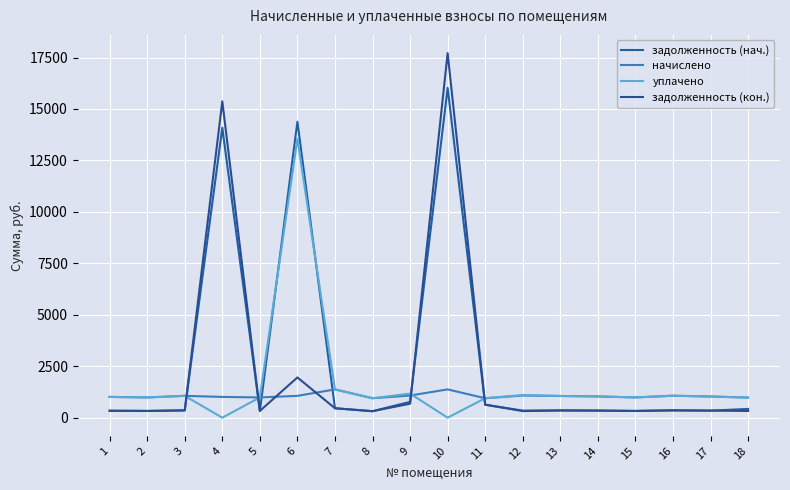

Reading right to left, list all the values displayed in this chart.

задолженность (нач.): 18=424.9	17=342.7	16=355.7	15=327.6	14=344.2	13=351.4	12=344.2	11=629.7	10=16023.9	9=769.4	8=315.1	7=457.9	6=14381.7	5=327.6	4=14085.3	3=353.5	2=327.6	1=336.2
начислено: 18=976.3	17=1028.2	16=1067.0	15=982.8	14=1032.5	13=1054.1	12=1075.7	11=943.9	10=1373.8	9=1075.7	8=943.9	7=1373.8	6=1060.6	5=982.8	4=1008.7	3=1060.6	2=982.8	1=1008.7
уплачено: 18=976.3	17=1028.2	16=1067.0	15=982.8	14=1032.5	13=1054.1	12=1100.0	11=943.9	10=0.0	9=1169.4	8=944.4	7=1373.8	6=13552.3	5=982.8	4=0.0	3=1060.6	2=982.8	1=1008.7
задолженность (кон.): 18=325.4	17=342.7	16=355.7	15=327.6	14=344.2	13=351.4	12=319.8	11=630.9	10=17713.7	9=678.3	8=314.6	7=457.9	6=1955.0	5=327.6	4=15369.4	3=353.5	2=327.6	1=336.2